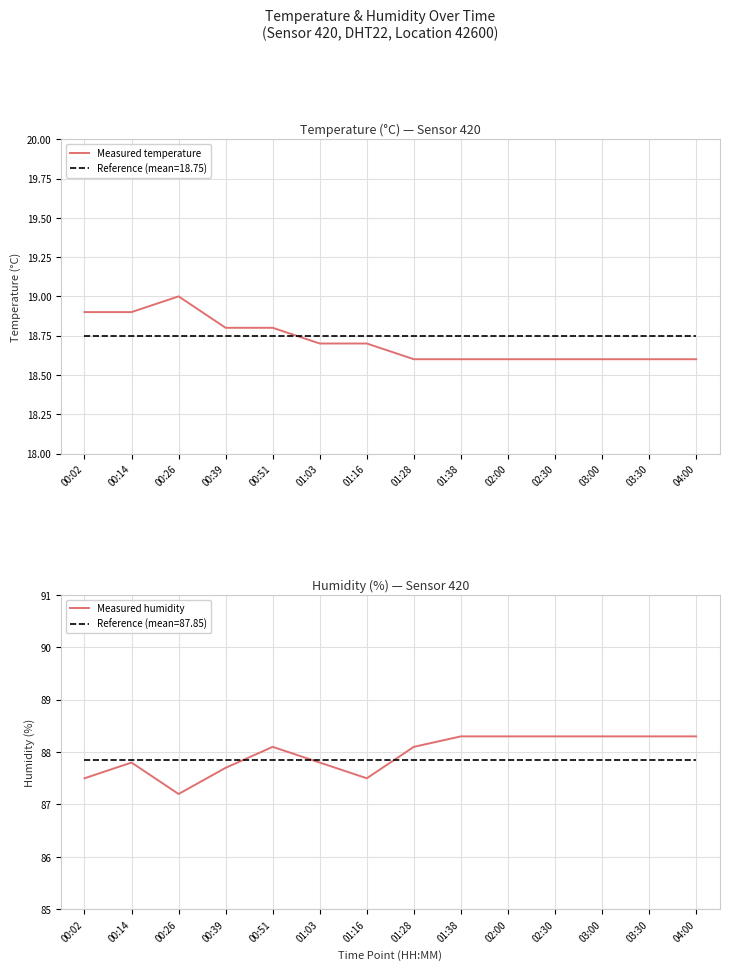

How many values in the Measured humidity series exceed 88?

8